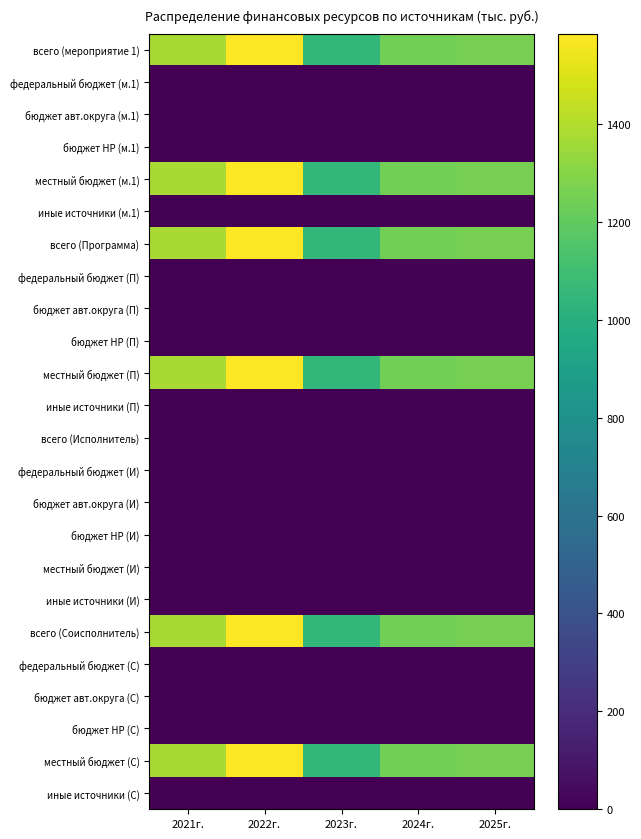

Rank the series at 2025г. from highest to lowest value.

всего (мероприятие 1), местный бюджет (м.1), всего (Программа), местный бюджет (П), всего (Соисполнитель), местный бюджет (С), федеральный бюджет (м.1), бюджет авт.округа (м.1), бюджет НР (м.1), иные источники (м.1), федеральный бюджет (П), бюджет авт.округа (П), бюджет НР (П), иные источники (П), всего (Исполнитель), федеральный бюджет (И), бюджет авт.округа (И), бюджет НР (И), местный бюджет (И), иные источники (И), федеральный бюджет (С), бюджет авт.округа (С), бюджет НР (С), иные источники (С)